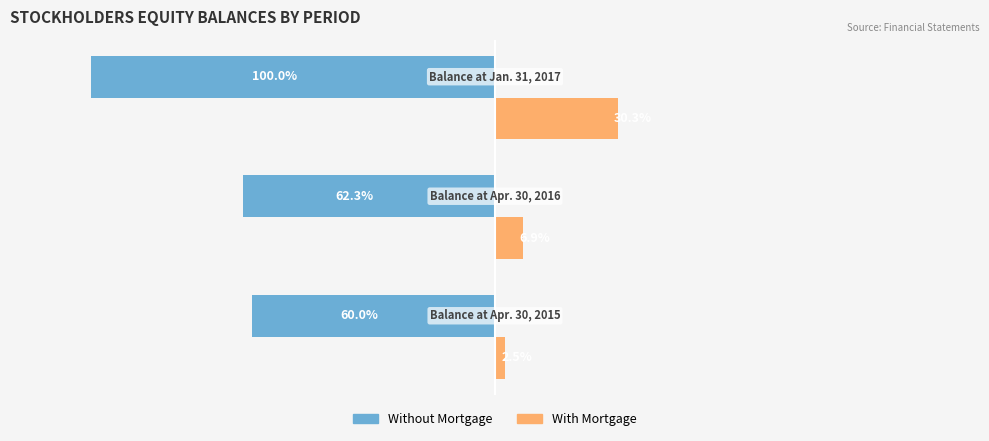

Which series has the largest range (max minus min)?

Without Mortgage